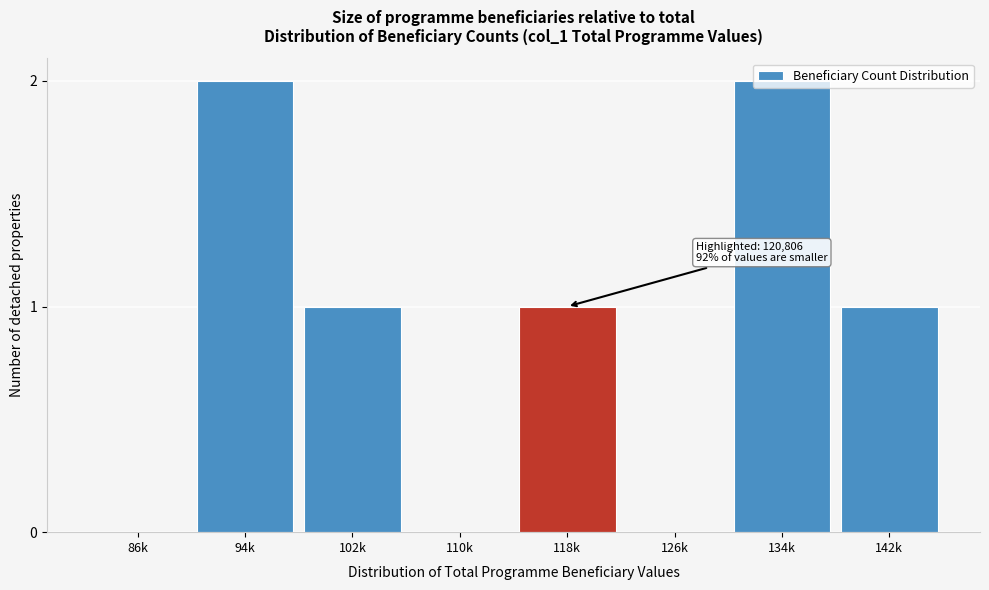

What is the sum of the values at 134k and 142k?

3